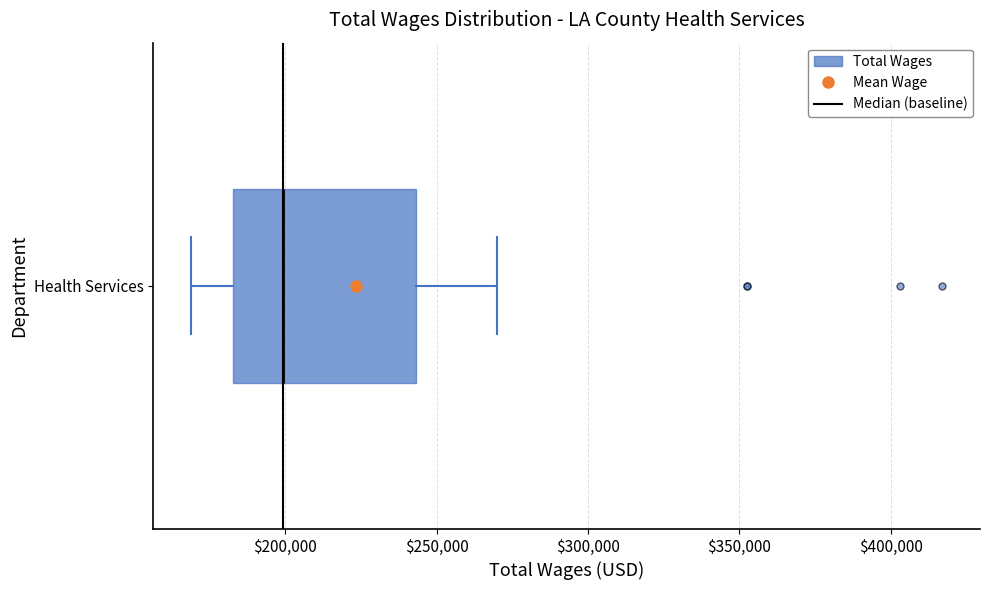

Where does the median line of the box for Health Services sit on the x-axis? The values are not printed on the chart, so give them approximately, as read against the axis.

200000